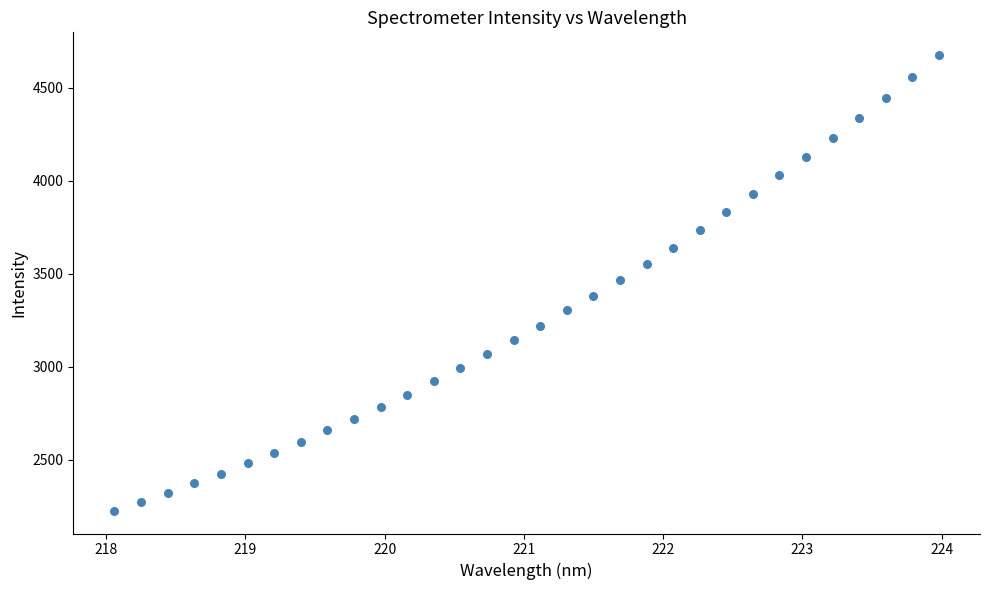

What is the range of Y values (max minus min)?

2450.9